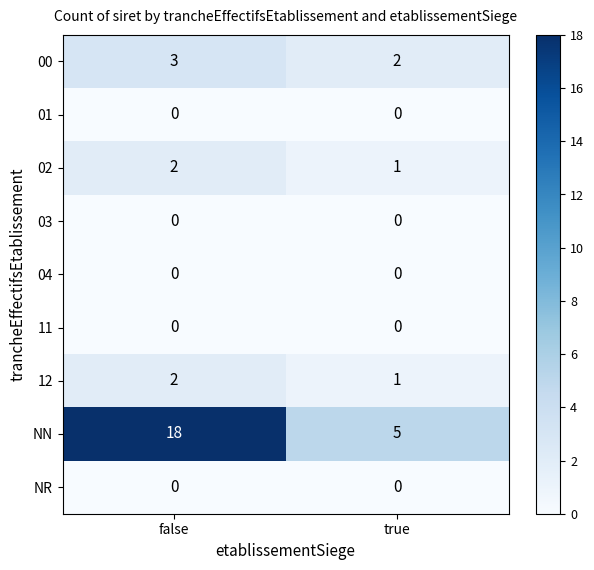

Reading left to right, extract all data points from this chart.

00: false=3	true=2
01: false=0	true=0
02: false=2	true=1
03: false=0	true=0
04: false=0	true=0
11: false=0	true=0
12: false=2	true=1
NN: false=18	true=5
NR: false=0	true=0